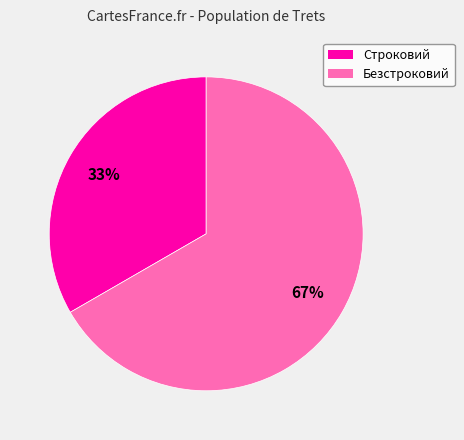

Does any single category account for the majority?

Yes